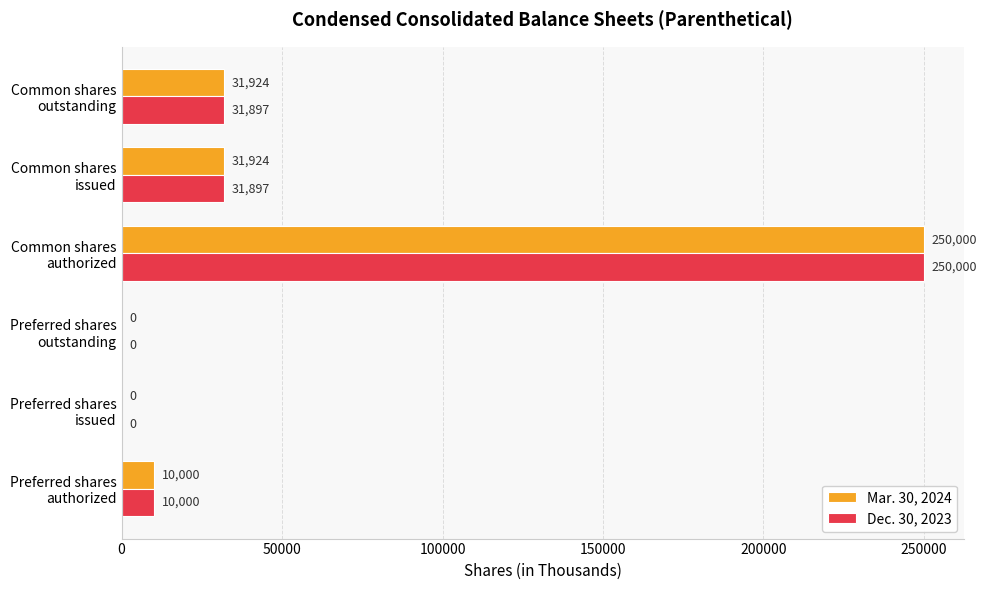

What is the sum of all Mar. 30, 2024 values?

323848